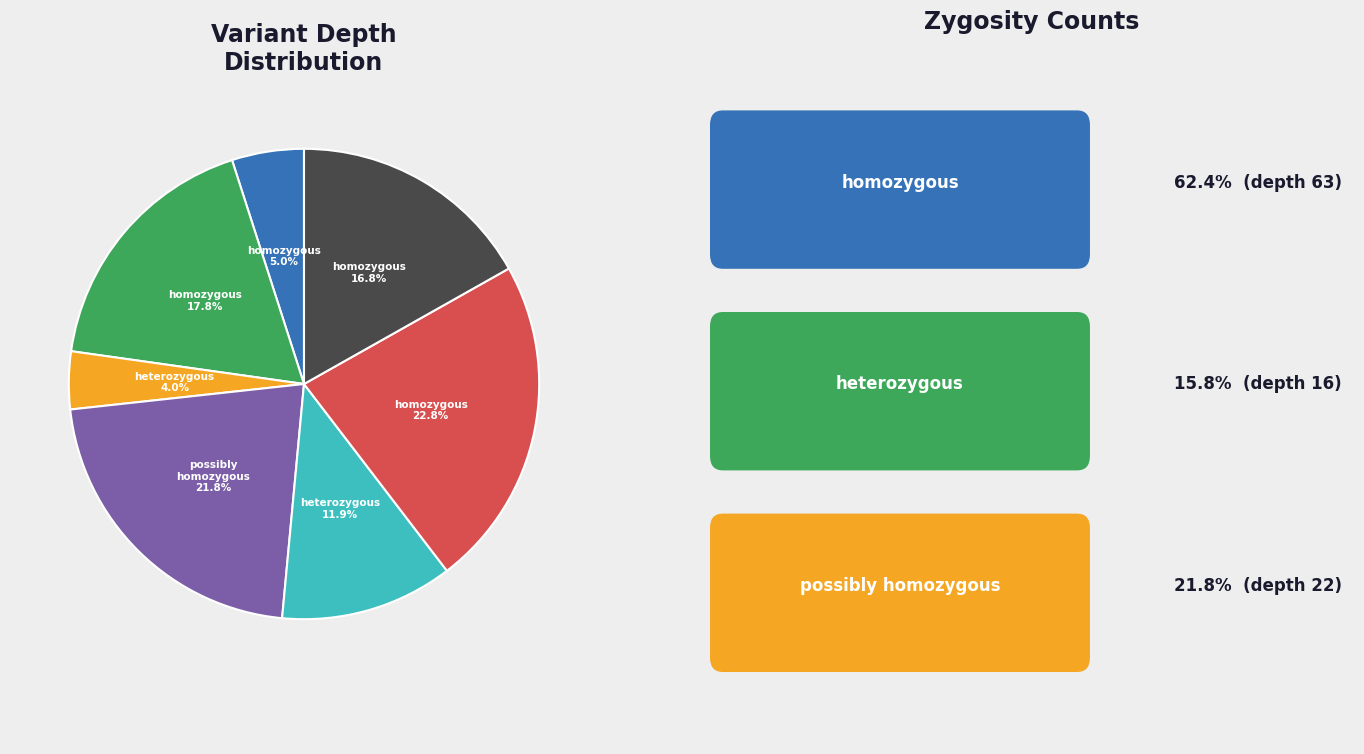

How many slices are in this pie chart?

7